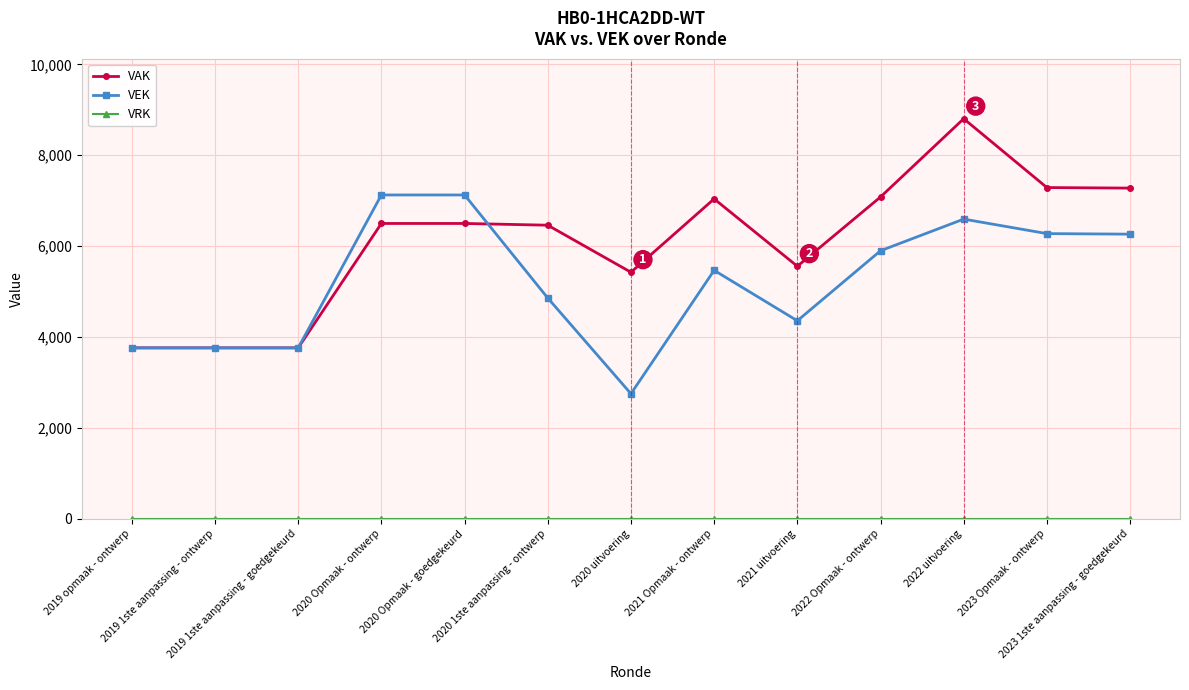

At which category is the sum across all series the highest?

2022 uitvoering